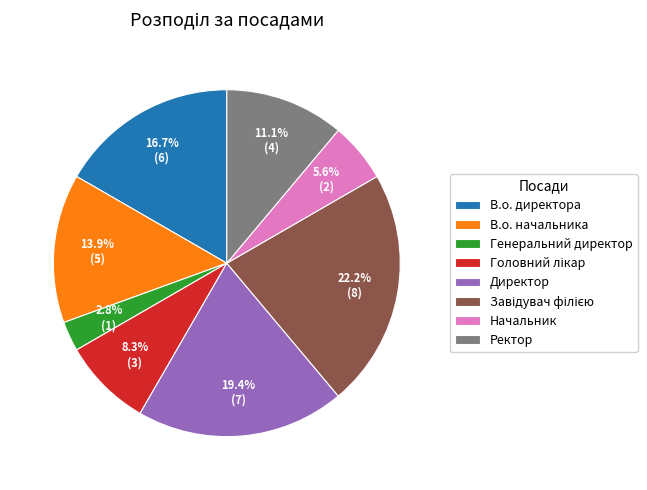

How many slices are in this pie chart?

8